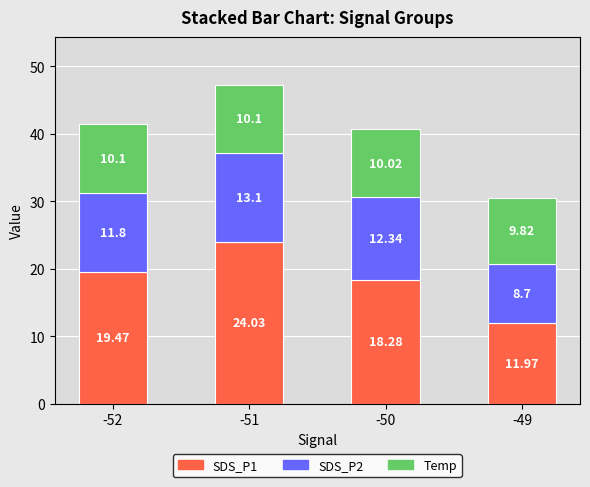

Does the chart contain any negative values?

No